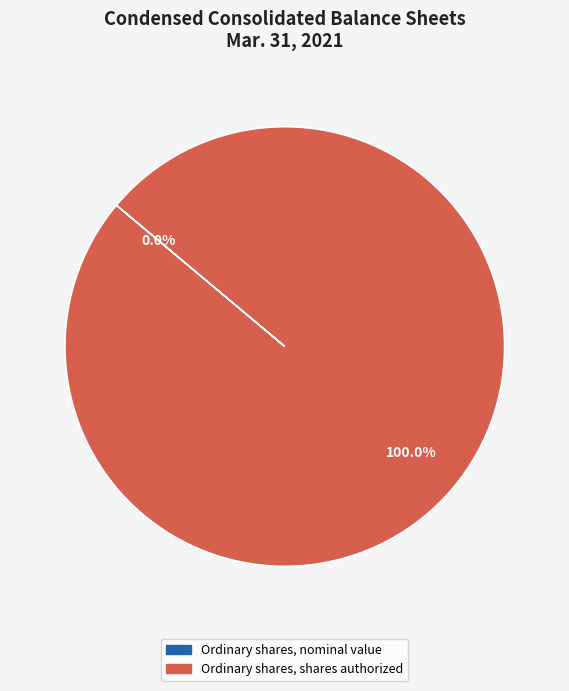

To the nearest percent, what is the difference between the largest and smallest slice percentages?

100%